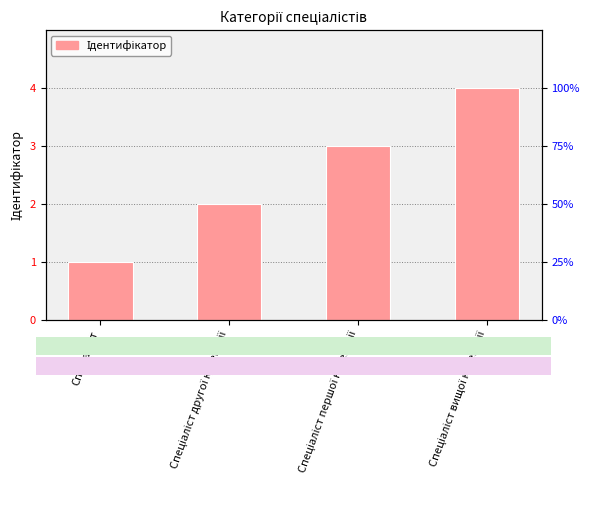

Does the chart contain any negative values?

No